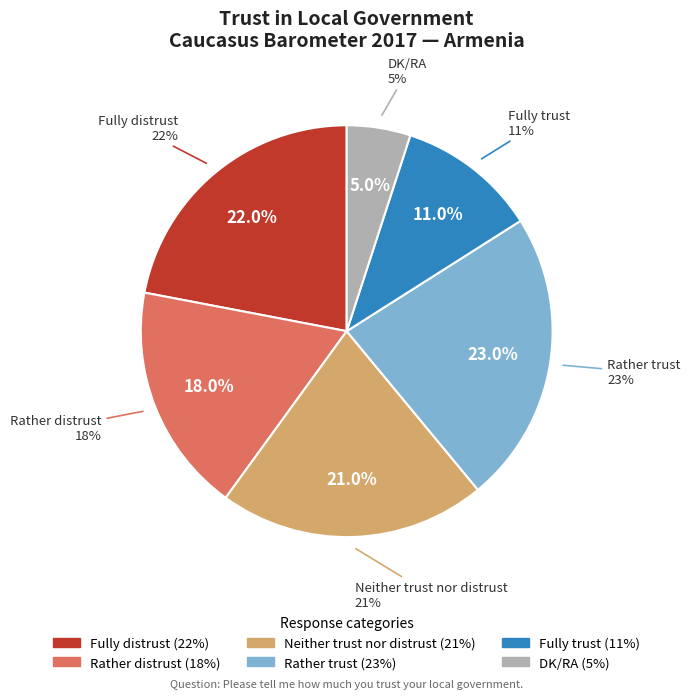

True or false: DK/RA accounts for 18% of the total.

False